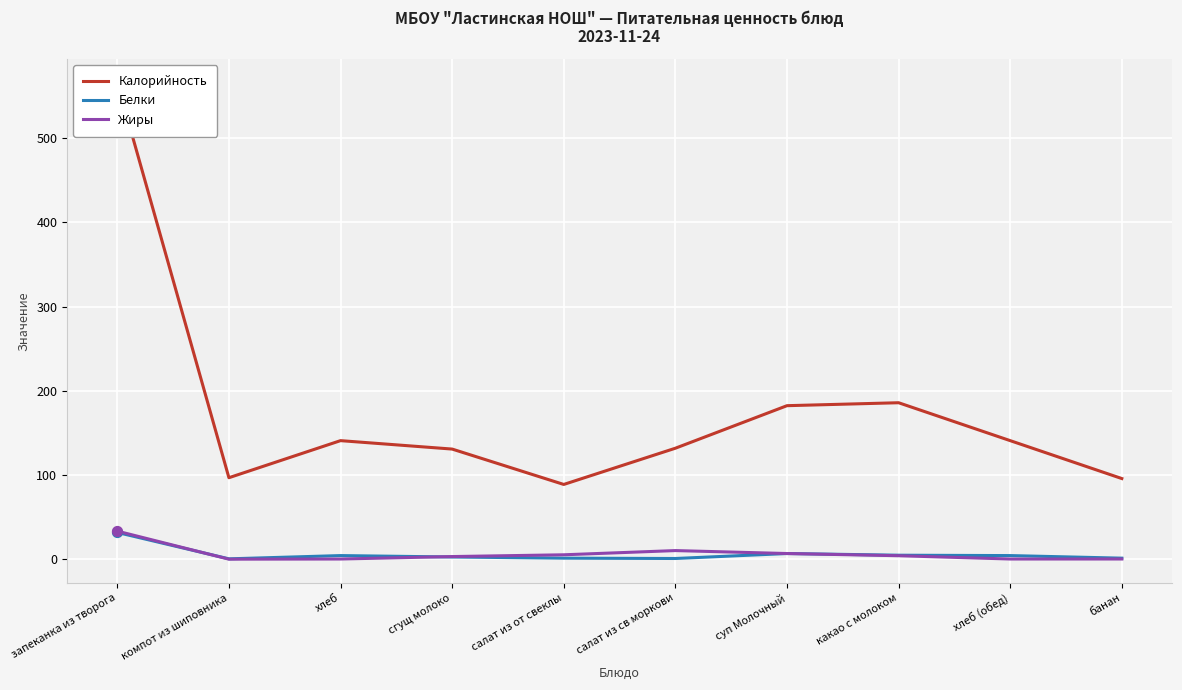

What is the total value across all series at хлеб (обед)?

146.0